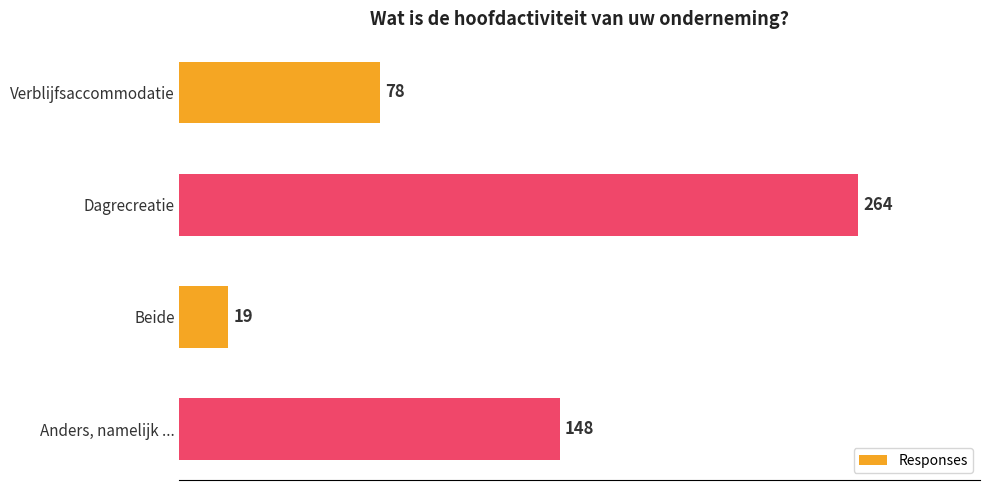

What is the label of the 2nd bar from the top?

Dagrecreatie